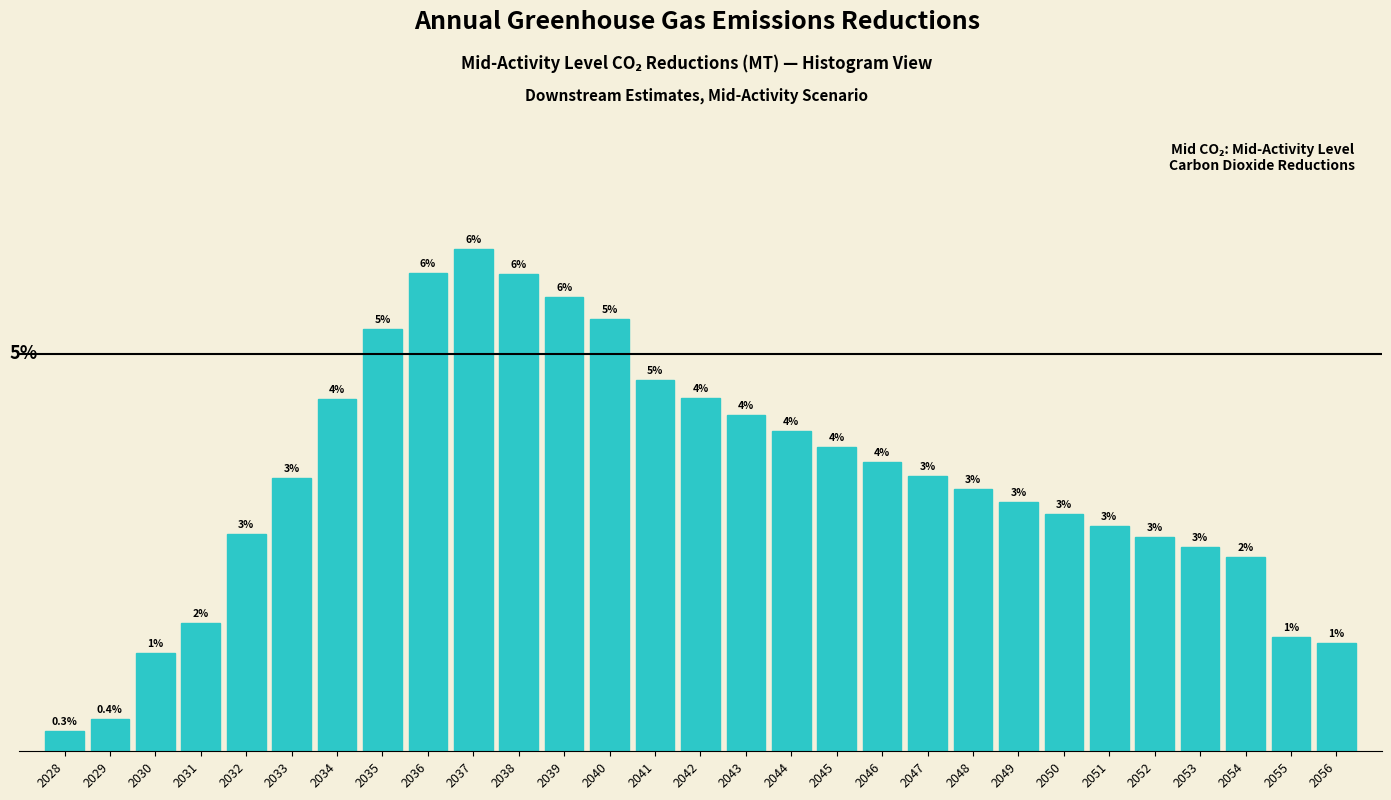

Does the chart contain any negative values?

No